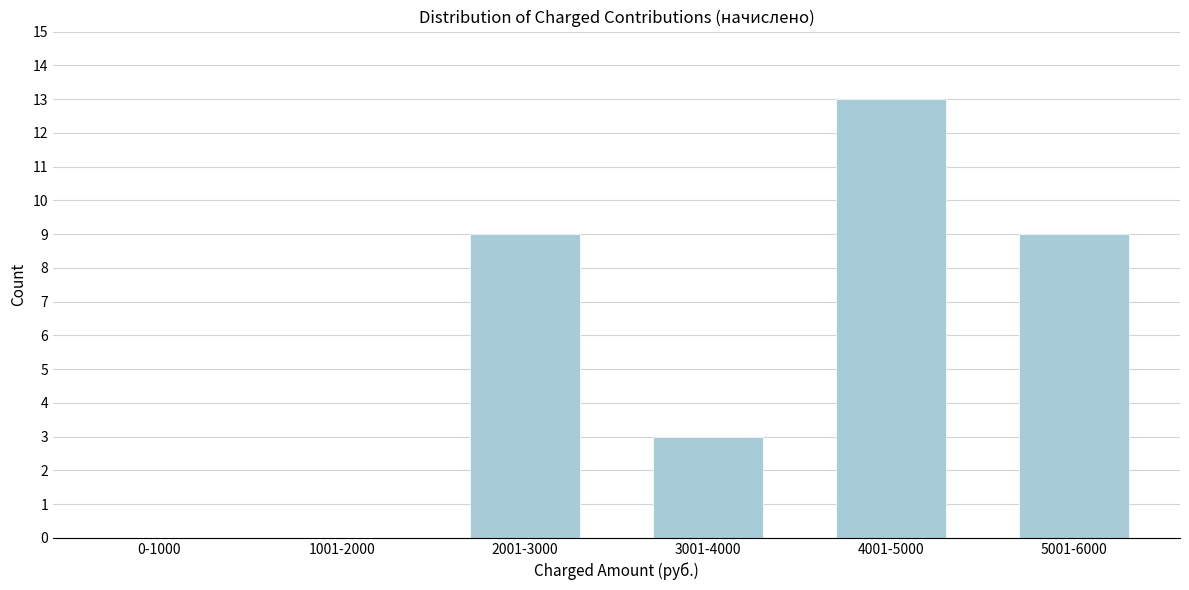

Reading left to right, list all the values displayed in this chart.

0-1000=0	1001-2000=0	2001-3000=9	3001-4000=3	4001-5000=13	5001-6000=9